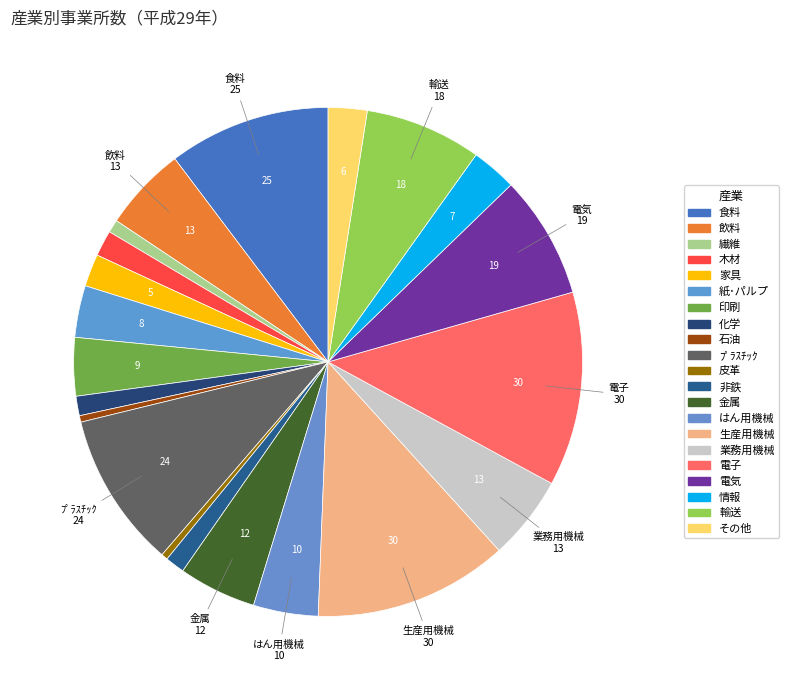

True or false: 化学 accounts for 1% of the total.

True